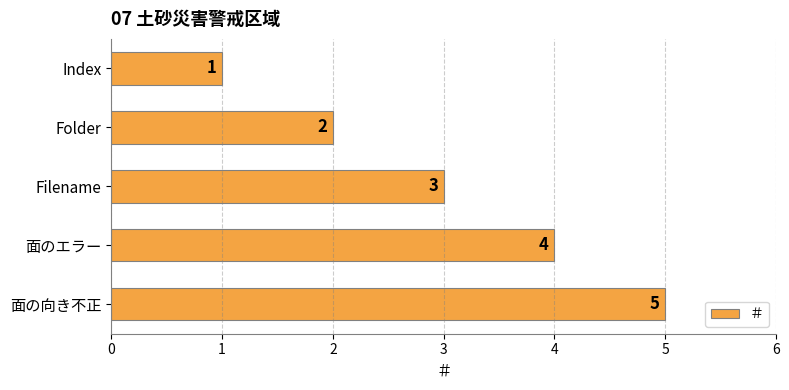

True or false: the data shows 0 at Folder.

False